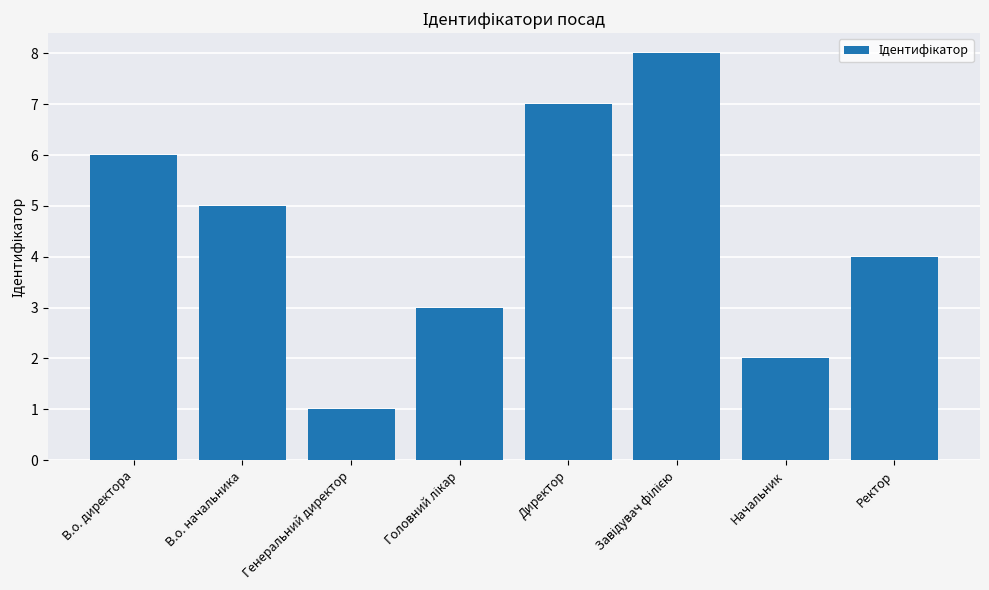

How many data points does each series have?

8